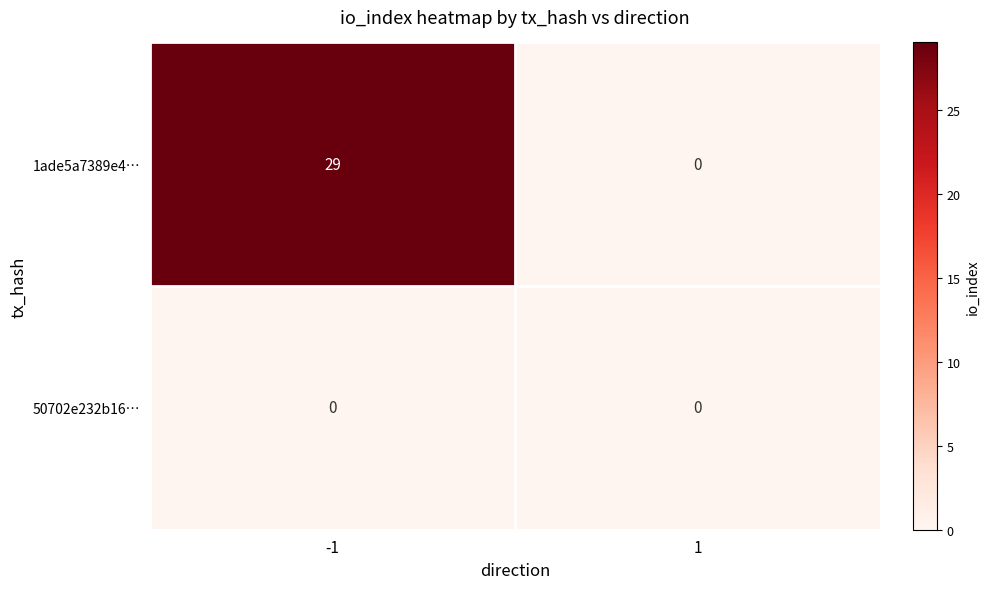

Which series changed the most between -1 and 1?

1ade5a7389e4…